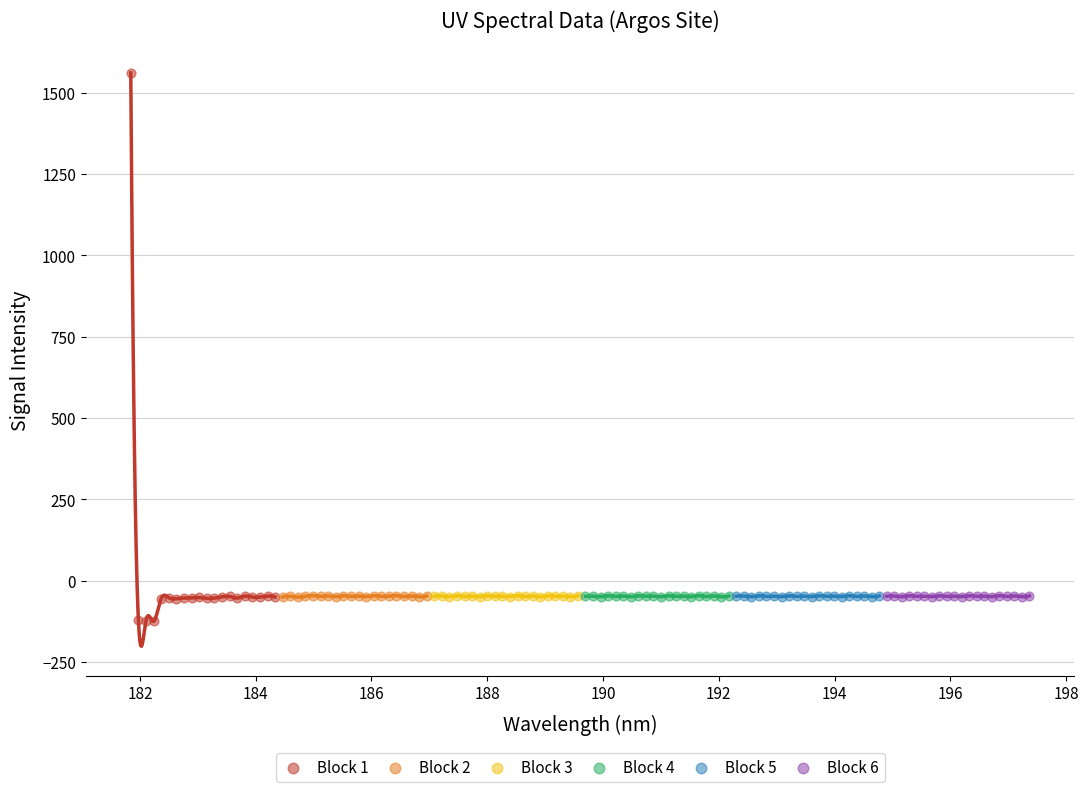

Which series has the largest Y range (max minus min)?

Block 1